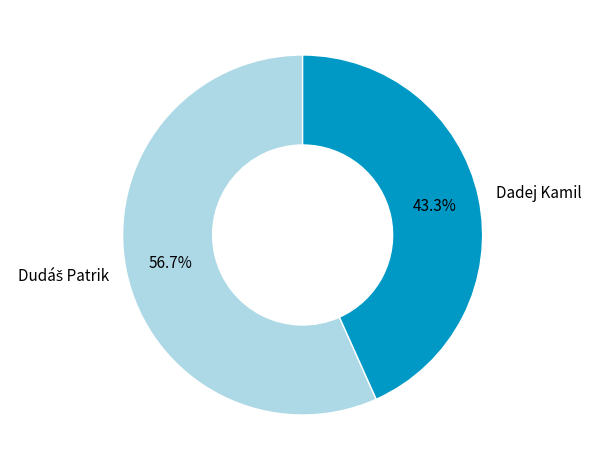

Which category has the smallest portion of the pie?

Dadej Kamil